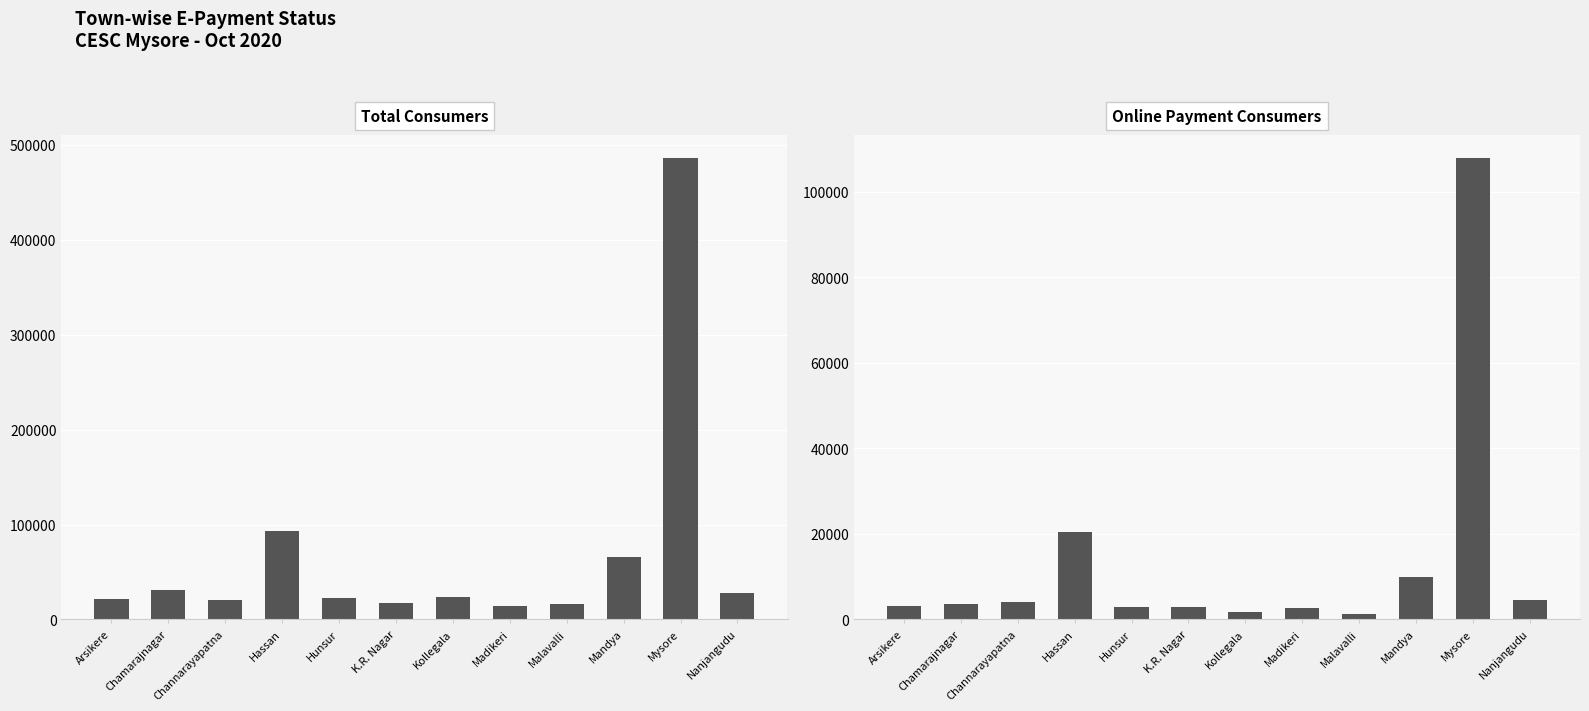

The Total Consumers series shows 7210 at K.R. Nagar. True or false?

False